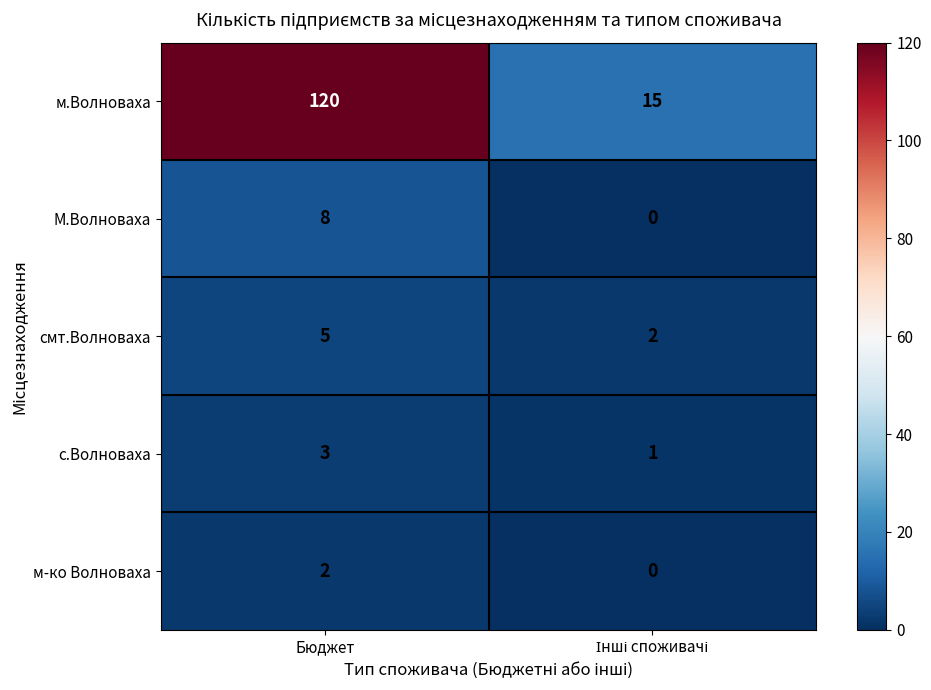

At how many categories does at least one series exceed 69?

1